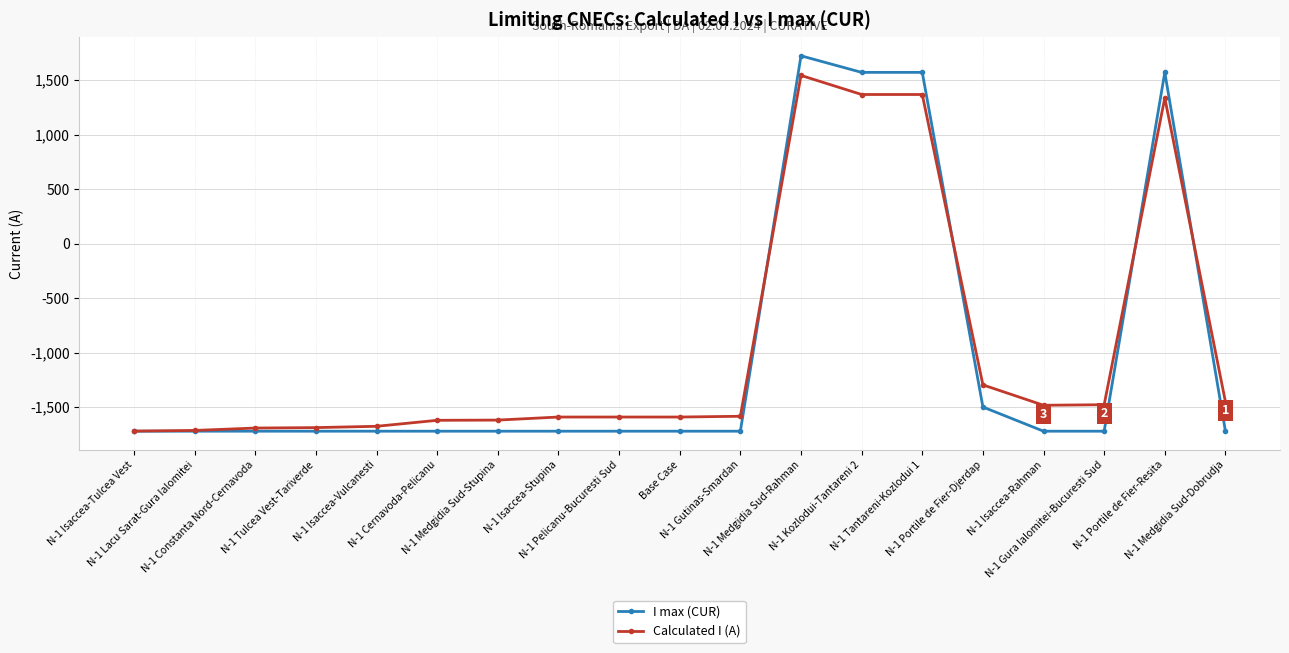

Which series has the largest range (max minus min)?

I max (CUR)